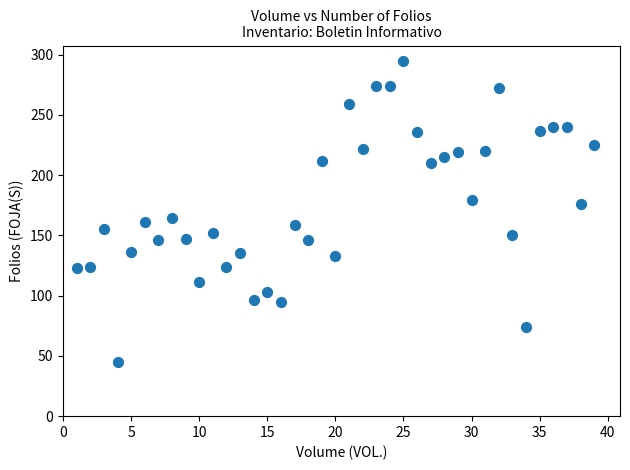

What is the range of Y values (max minus min)?

250